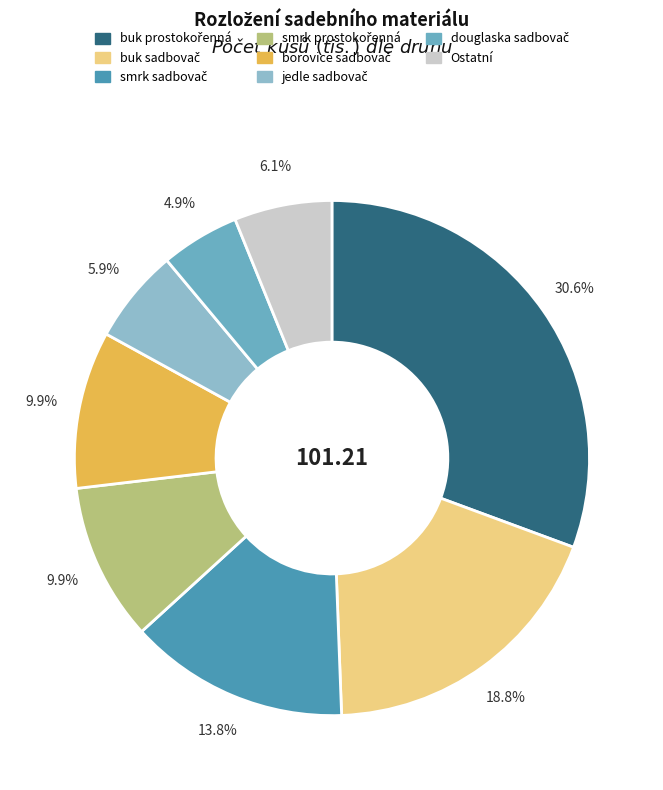

Is Ostatní the majority of the pie?

No